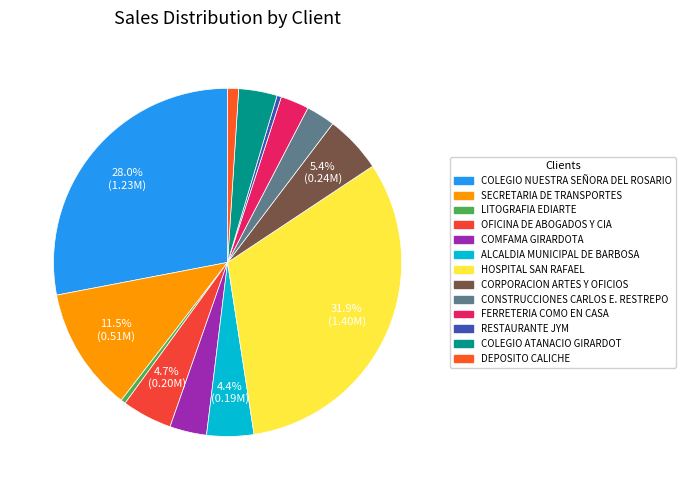

Is it true that DEPOSITO CALICHE is 14% of the pie?

False